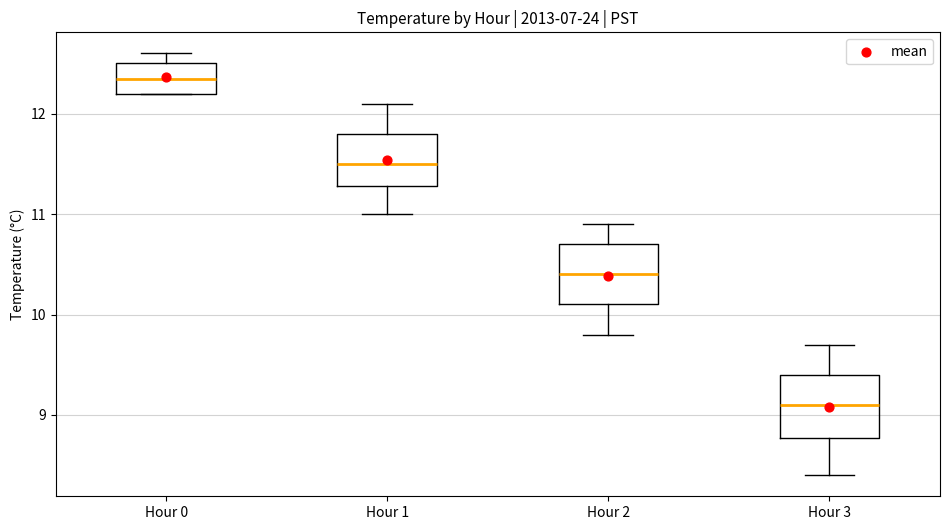

Which box's median line is the lowest?

Hour 3